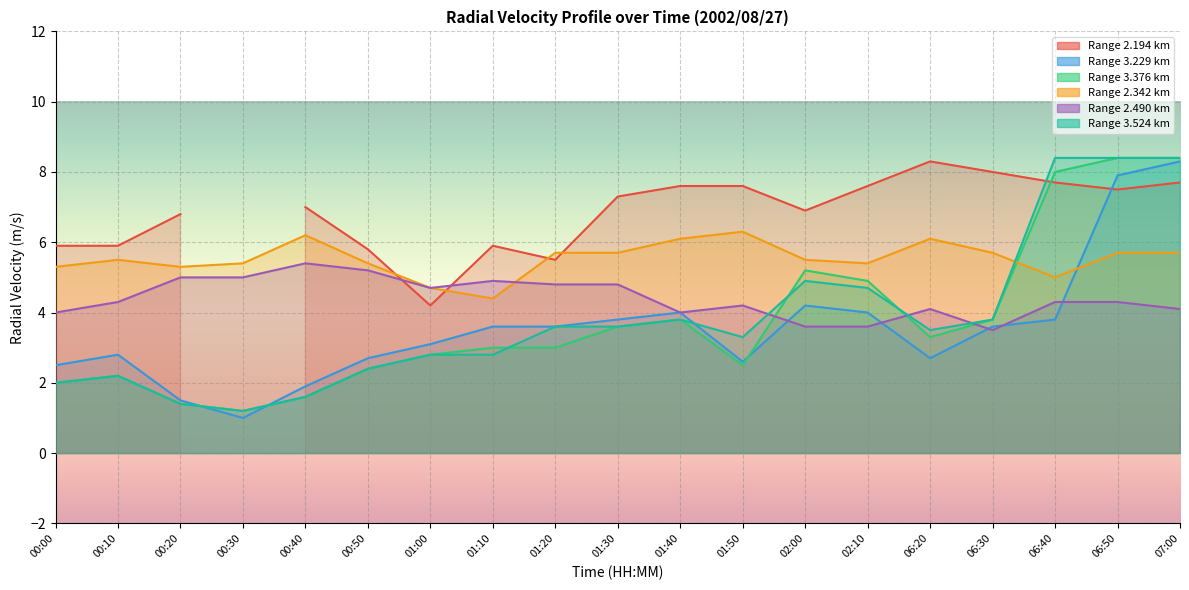

What is the label of the 6th point from the left?

00:50